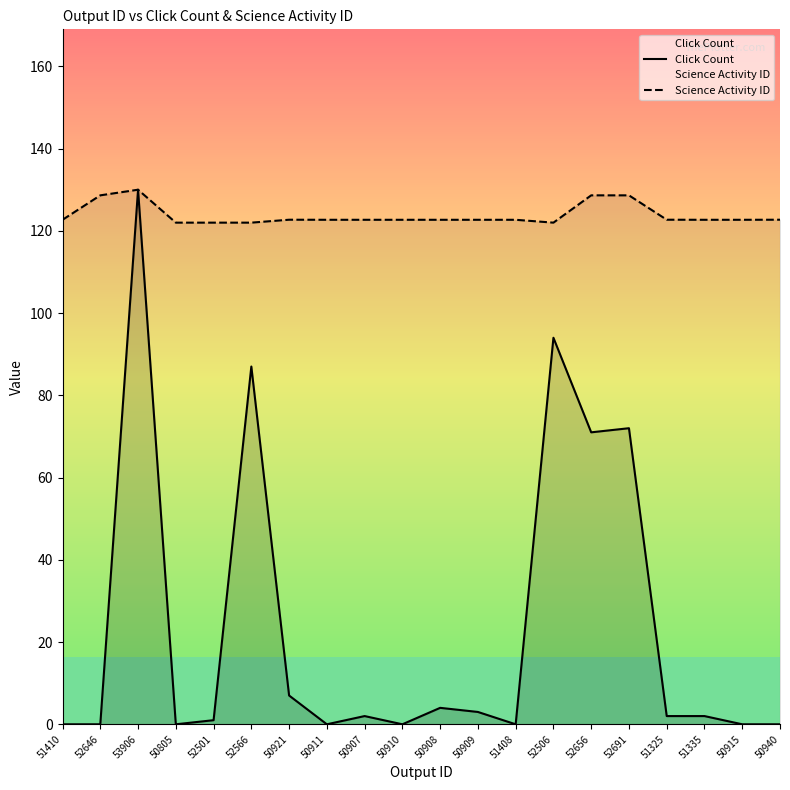

True or false: Science Activity ID and Click Count cross at least once.

False